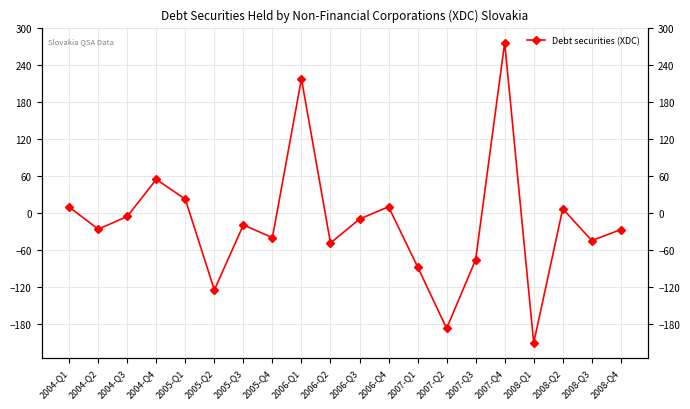

How many data points are less than -19?

11